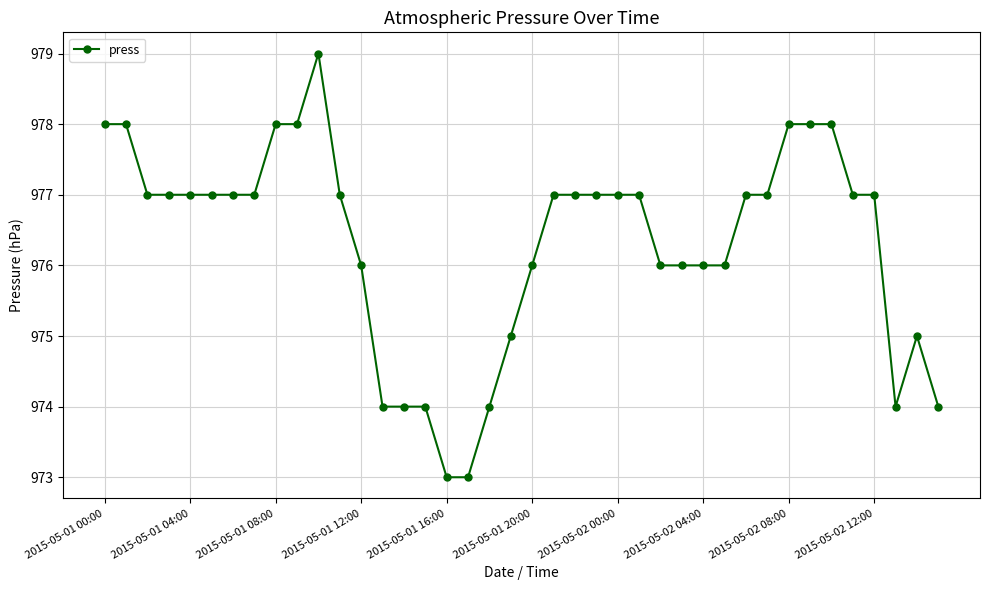

True or false: there are more than 1 points higher than both neighbors.

True